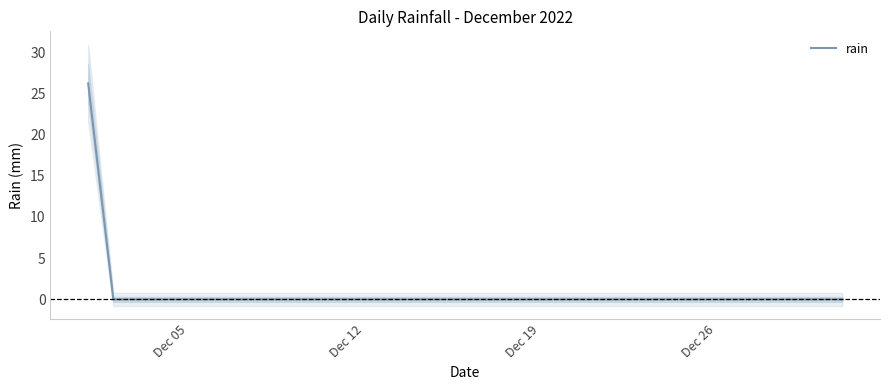

The value of rain at Dec 12 is 0.0. True or false?

True